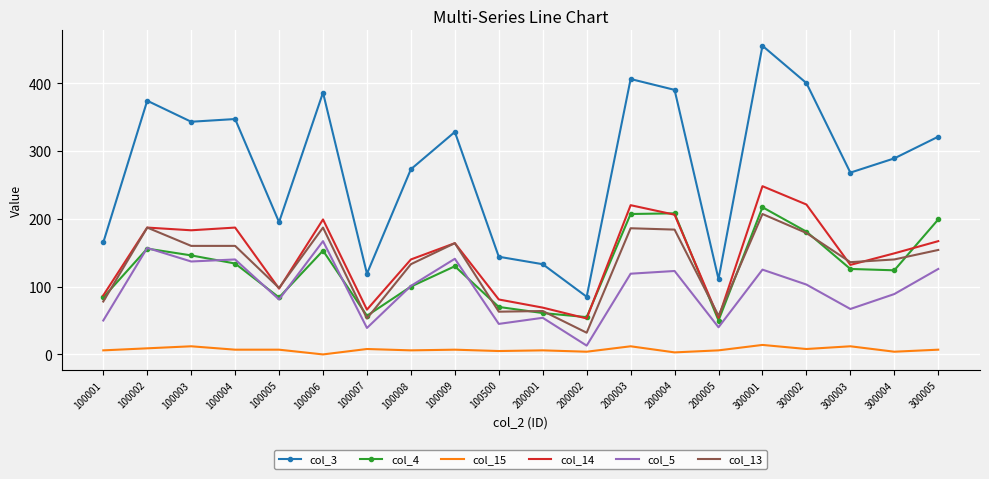

Which category has the highest value across all series?

300001